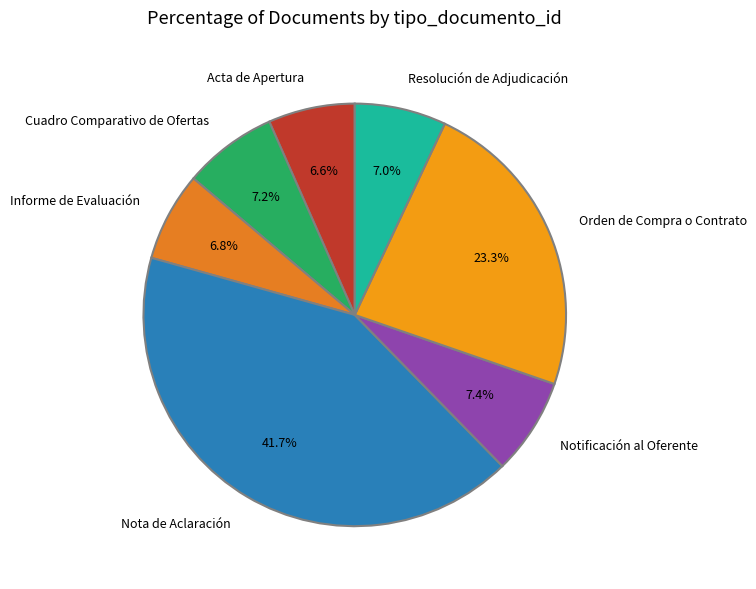

To the nearest percent, what is the difference between the largest and smallest slice percentages?

35%